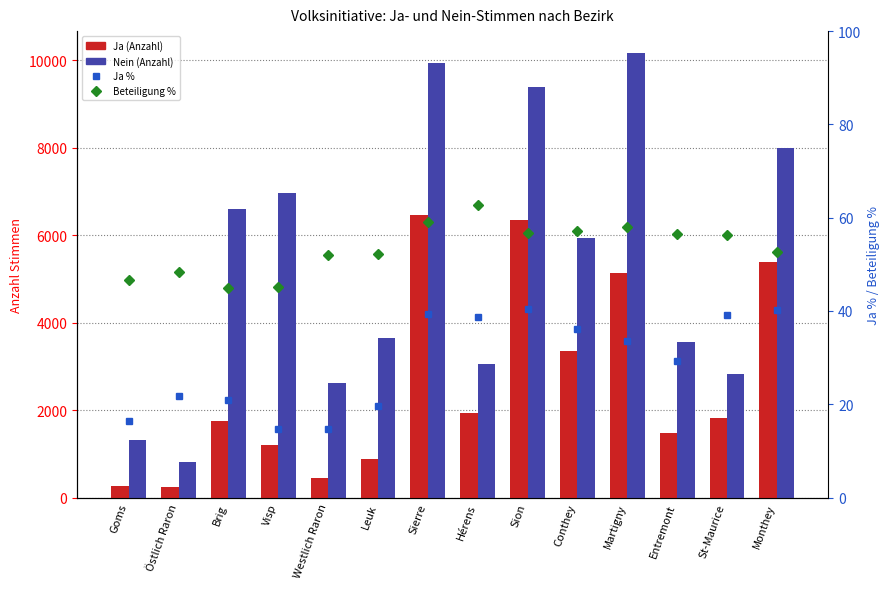

True or false: Ja (Anzahl) has a value of 130.6 at Goms.

False